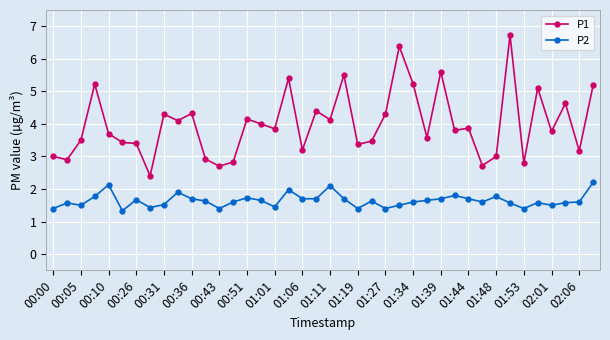

Which series has the largest range (max minus min)?

P1